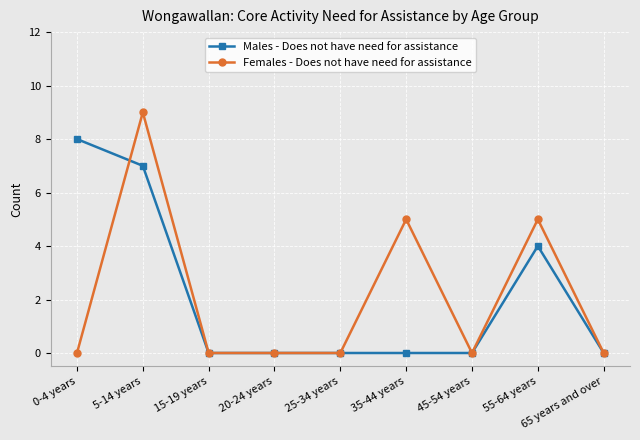

Reading left to right, list all the values displayed in this chart.

Males - Does not have need for assistance: 0-4 years=8	5-14 years=7	15-19 years=0	20-24 years=0	25-34 years=0	35-44 years=0	45-54 years=0	55-64 years=4	65 years and over=0
Females - Does not have need for assistance: 0-4 years=0	5-14 years=9	15-19 years=0	20-24 years=0	25-34 years=0	35-44 years=5	45-54 years=0	55-64 years=5	65 years and over=0